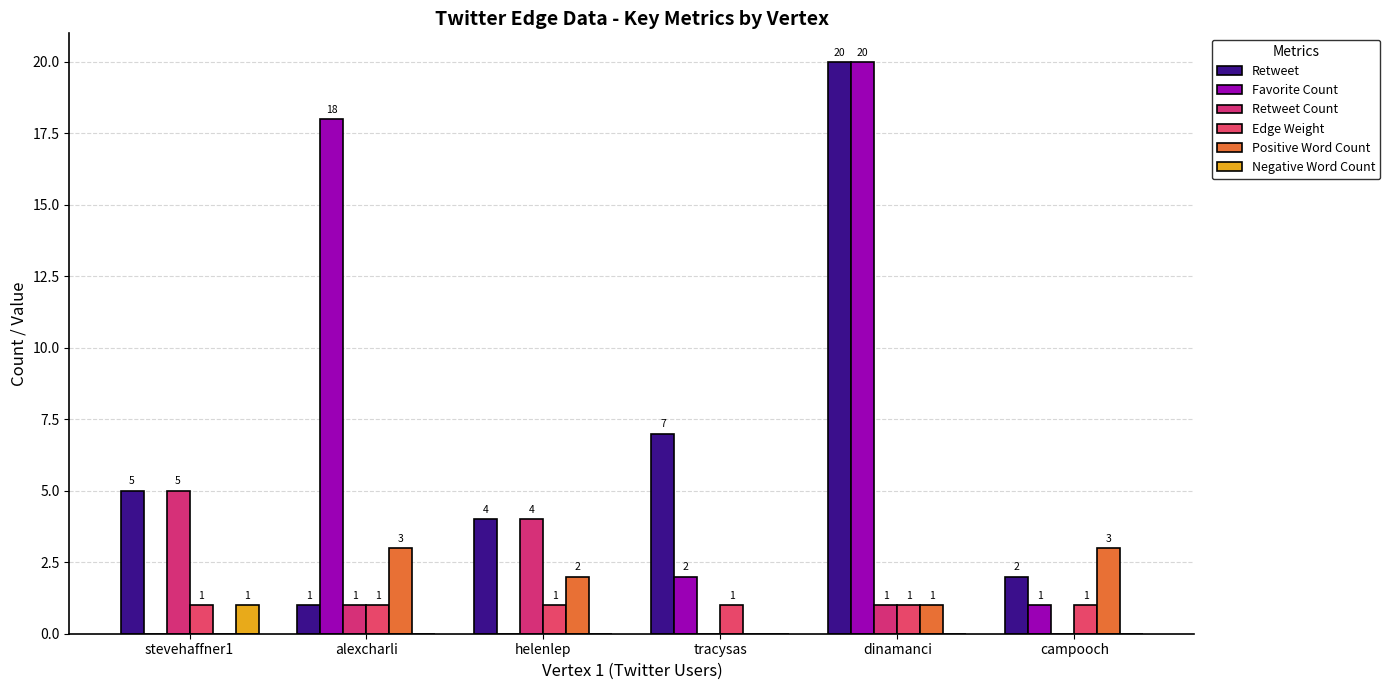

Reading left to right, list all the values displayed in this chart.

Retweet: stevehaffner1=5	alexcharli=1	helenlep=4	tracysas=7	dinamanci=20	campooch=2
Favorite Count: stevehaffner1=0	alexcharli=18	helenlep=0	tracysas=2	dinamanci=20	campooch=1
Retweet Count: stevehaffner1=5	alexcharli=1	helenlep=4	tracysas=0	dinamanci=1	campooch=0
Edge Weight: stevehaffner1=1	alexcharli=1	helenlep=1	tracysas=1	dinamanci=1	campooch=1
Positive Word Count: stevehaffner1=0	alexcharli=3	helenlep=2	tracysas=0	dinamanci=1	campooch=3
Negative Word Count: stevehaffner1=1	alexcharli=0	helenlep=0	tracysas=0	dinamanci=0	campooch=0